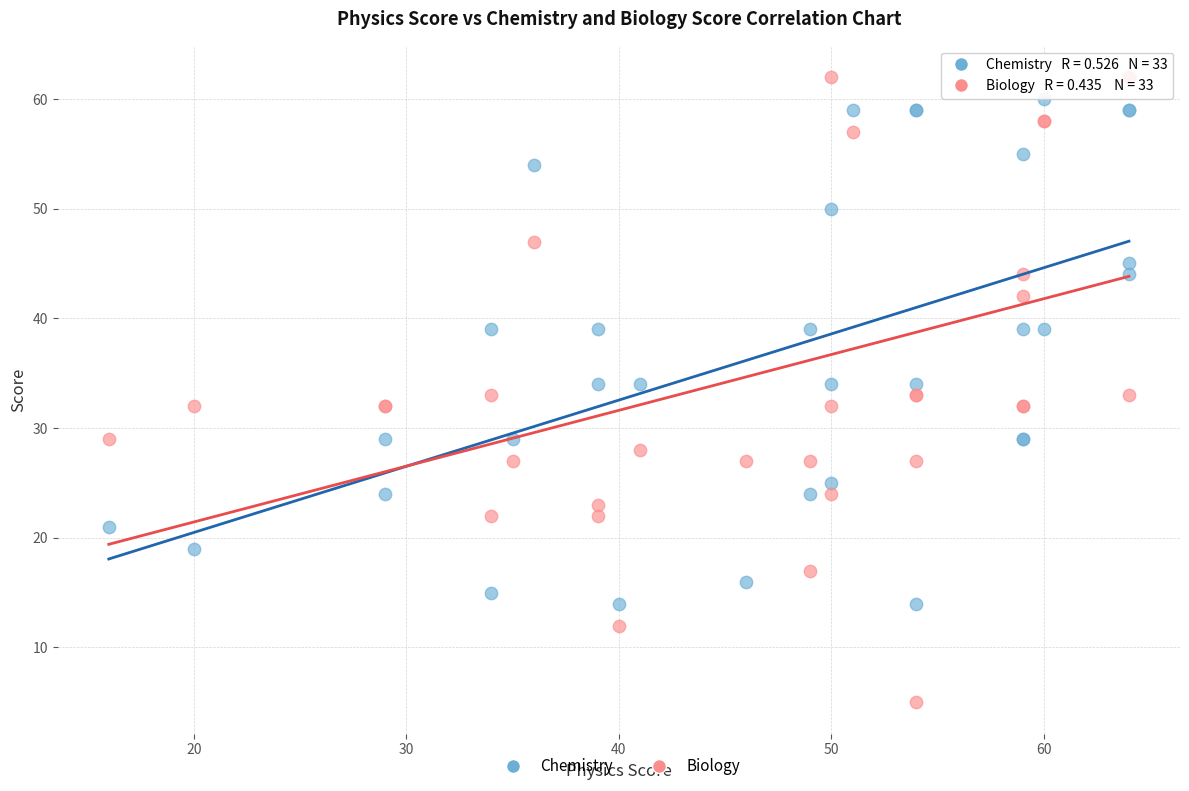

What are all the series names shown in the legend?

Chemistry, Biology